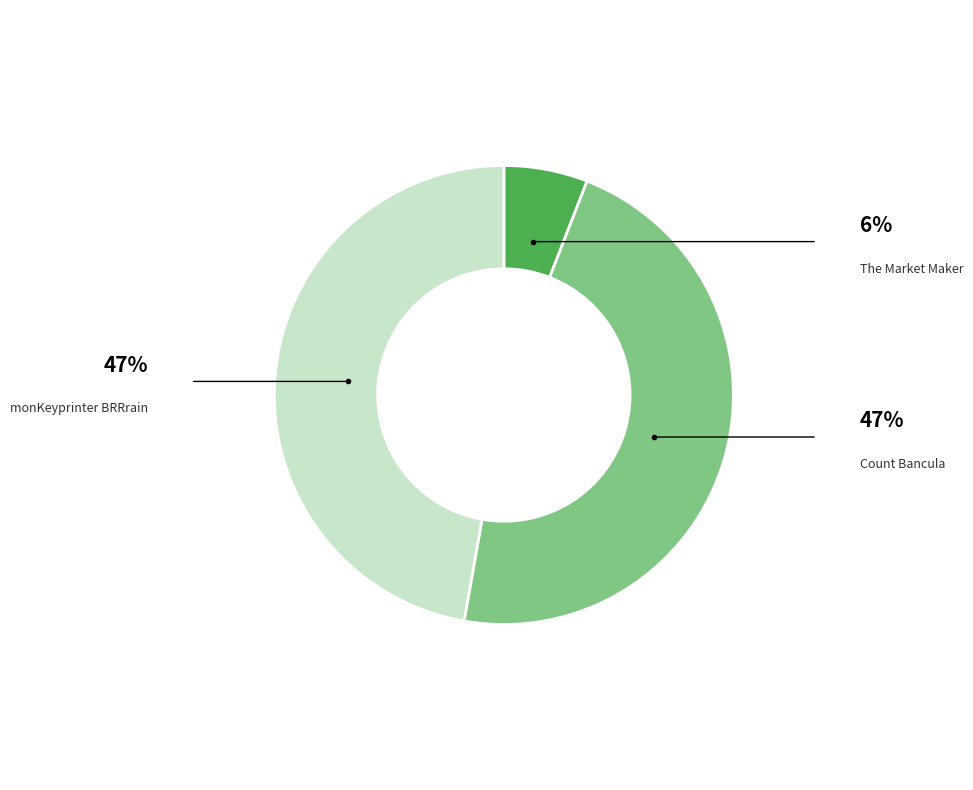

Is there any slice that represents more than half of the pie?

No